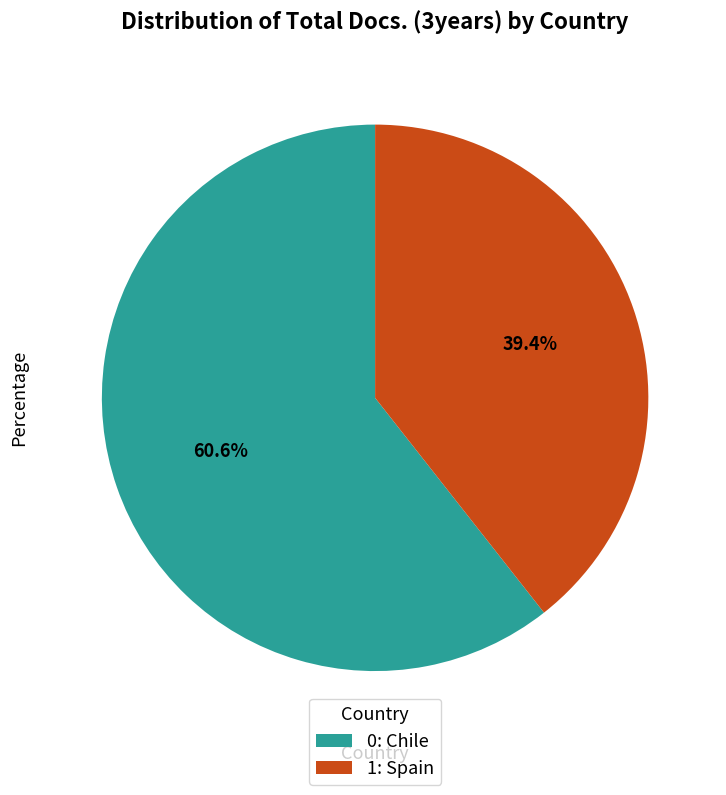

What is the ratio of the value at 0: Chile to the value at 1: Spain?

1.5